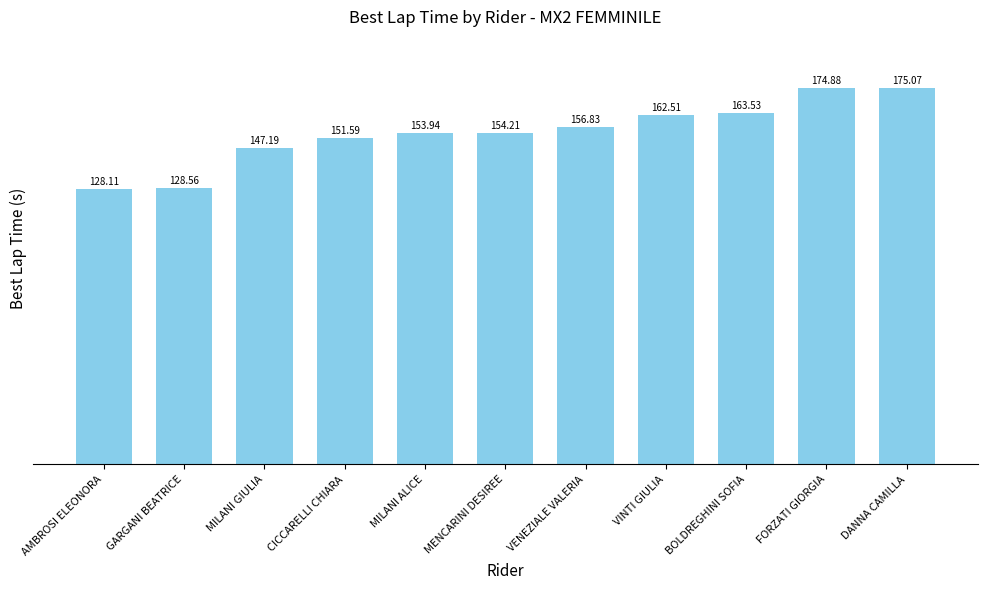

The value at AMBROSI ELEONORA is 199.6. True or false?

False